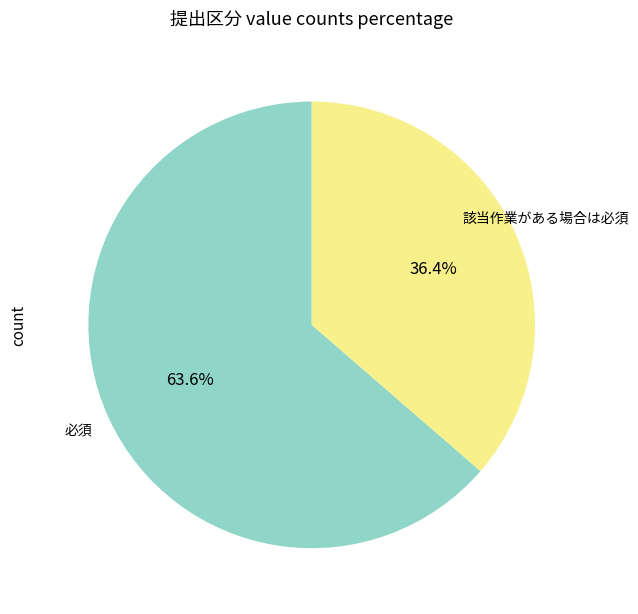

What is the majority slice?

必須